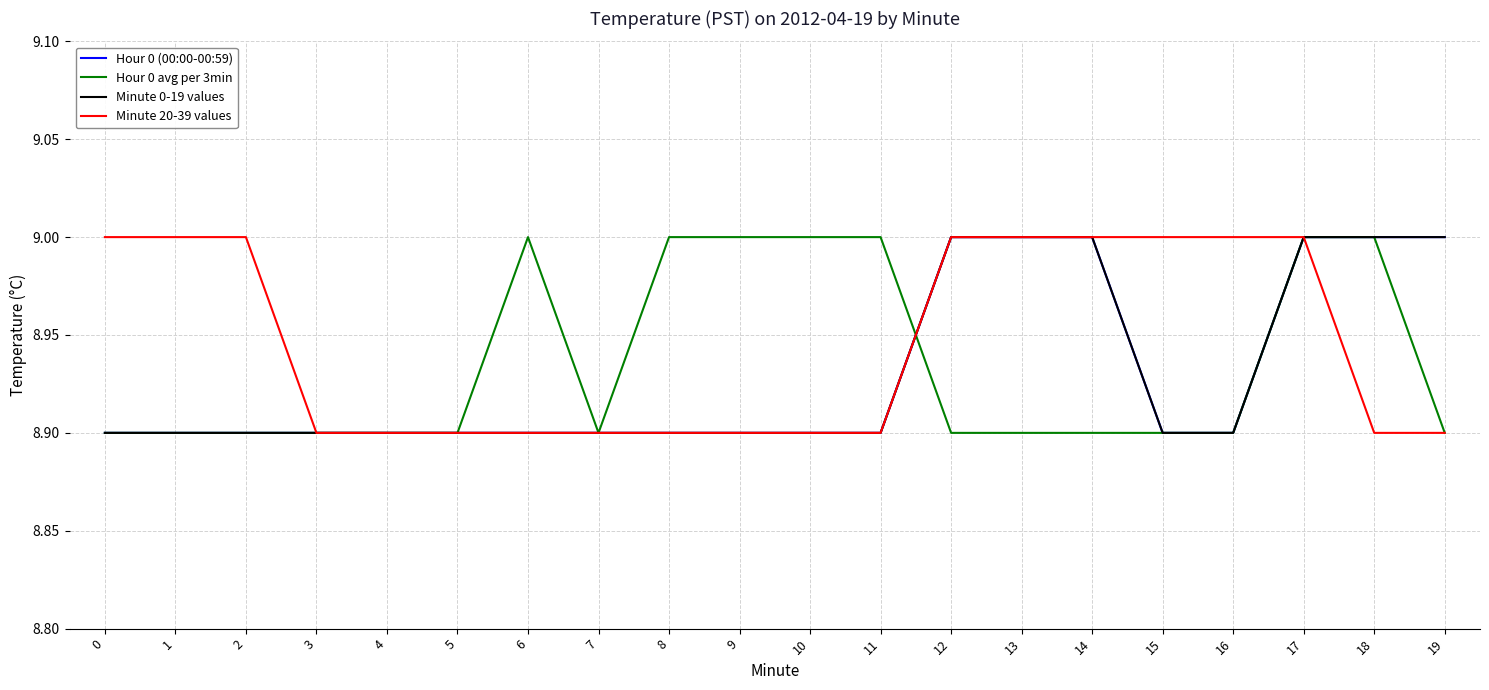

At which category is the sum across all series the highest?

17